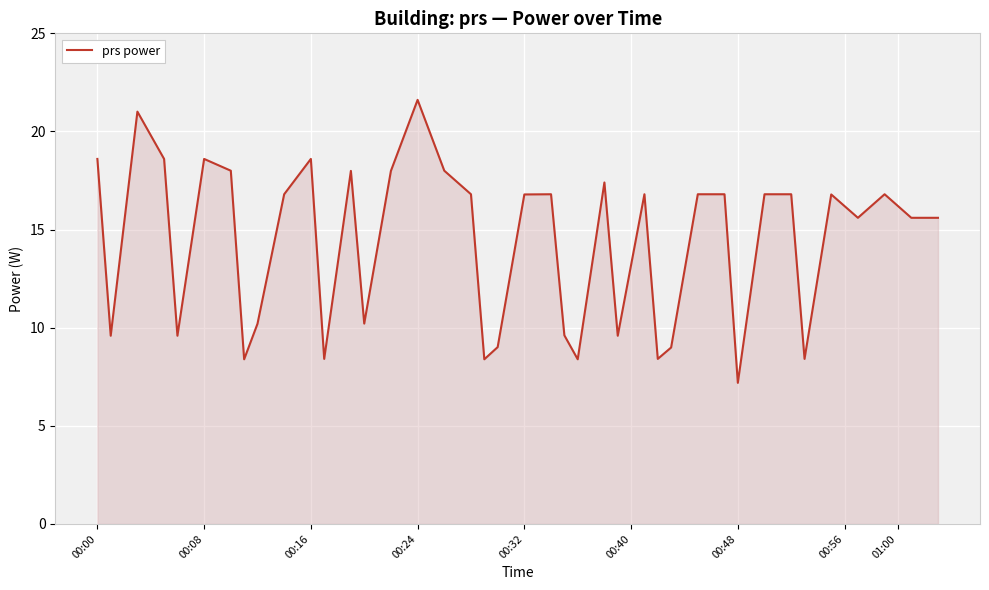

Reading left to right, list all the values displayed in this chart.

18.6	9.6	21.0	18.6	9.6	18.6	18.0	8.4	10.2	16.8	18.6	8.4	18.0	10.2	18.0	21.6	18.0	16.8	8.4	9.0	16.8	16.8	9.6	8.4	17.4	9.6	16.8	8.4	9.0	16.8	16.8	7.2	16.8	16.8	8.4	16.8	15.6	16.8	15.6	15.6